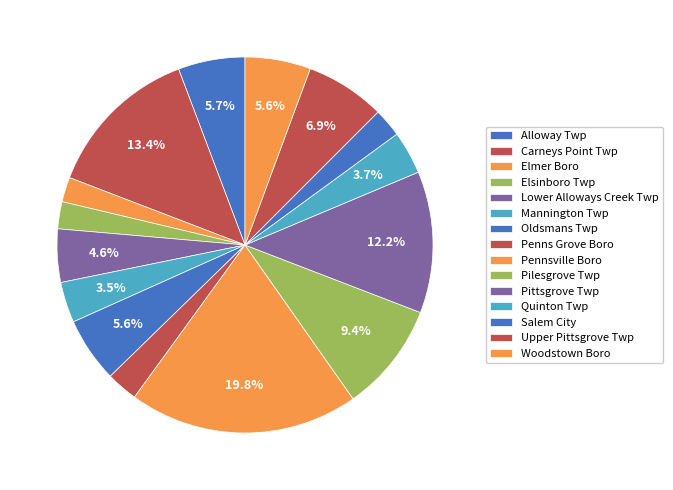

Rank the categories by value from highest to lowest.

Pennsville Boro, Carneys Point Twp, Pittsgrove Twp, Pilesgrove Twp, Upper Pittsgrove Twp, Alloway Twp, Woodstown Boro, Oldsmans Twp, Lower Alloways Creek Twp, Quinton Twp, Mannington Twp, Penns Grove Boro, Salem City, Elsinboro Twp, Elmer Boro